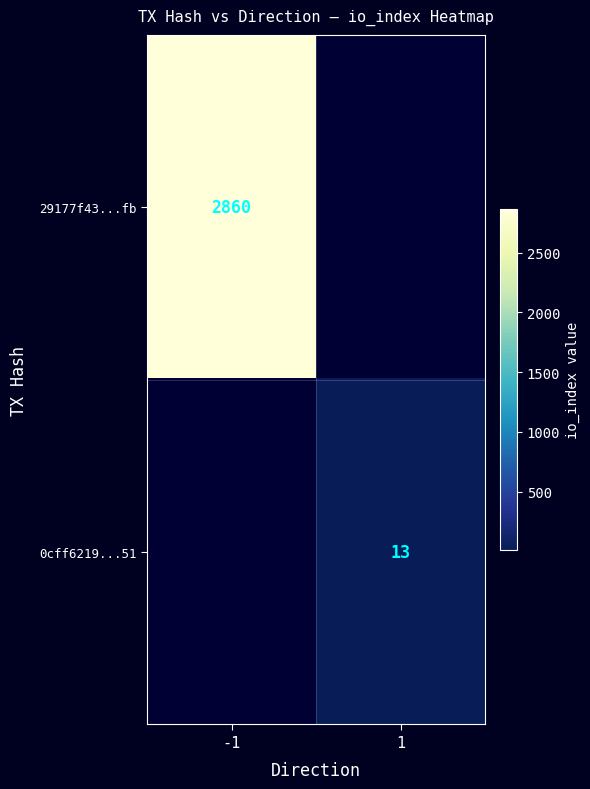

The 0cff6219...51 series shows 21 at 1. True or false?

False